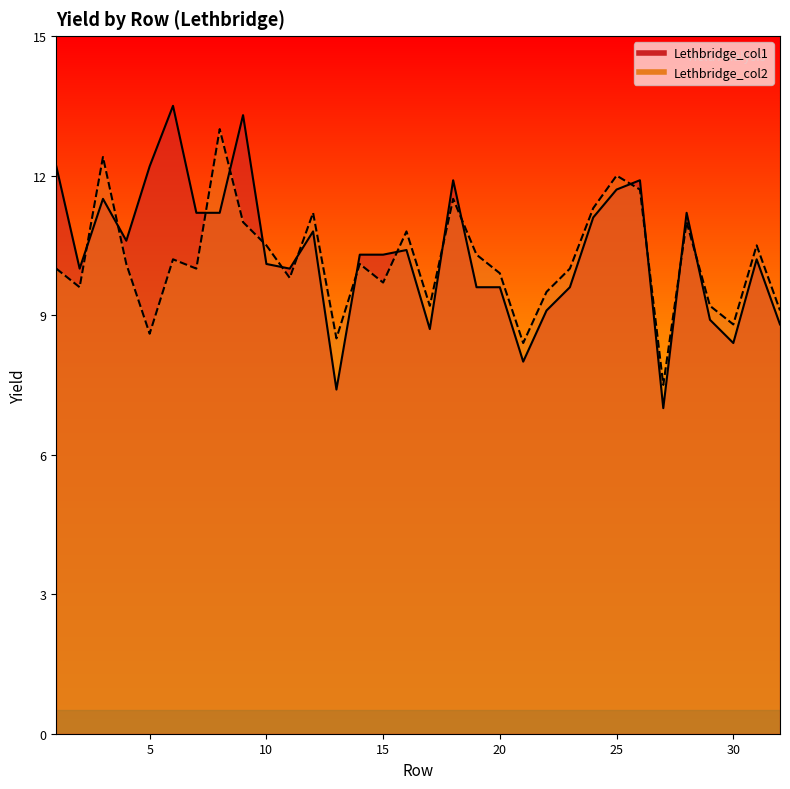

The value of Lethbridge_col1 at 23 is 9.6. True or false?

True